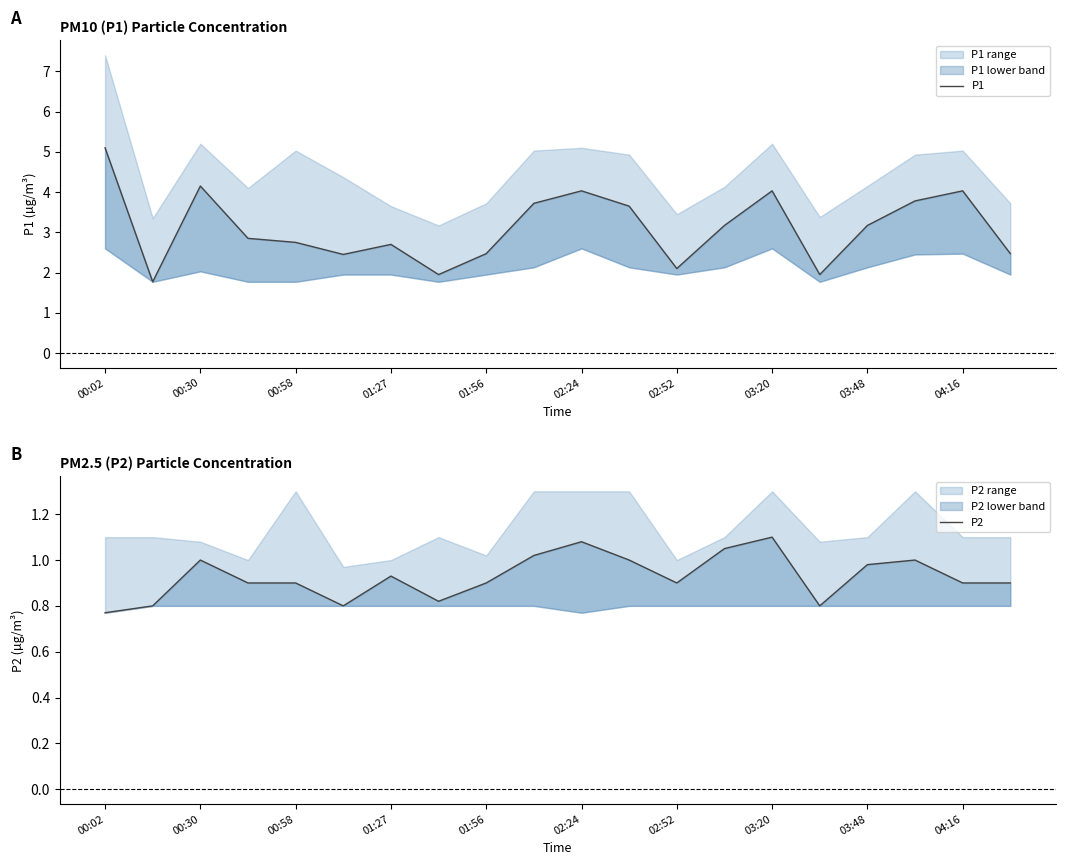

Reading left to right, extract all data points from this chart.

P1: 5.1	1.8	4.2	2.9	2.8	2.5	2.7	1.9	2.5	3.7	4.0	3.6	2.1	3.2	4.0	1.9	3.2	3.8	4.0	2.5
P2: 0.8	0.8	1.0	0.9	0.9	0.8	0.9	0.8	0.9	1.0	1.1	1.0	0.9	1.1	1.1	0.8	1.0	1.0	0.9	0.9